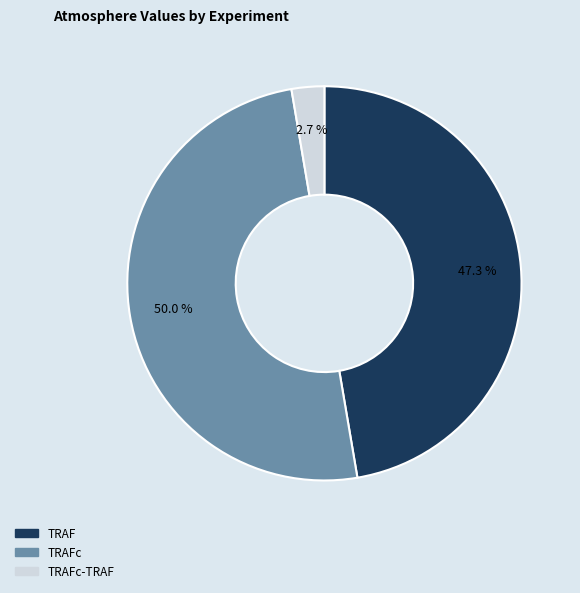

How many segments does this pie chart have?

3